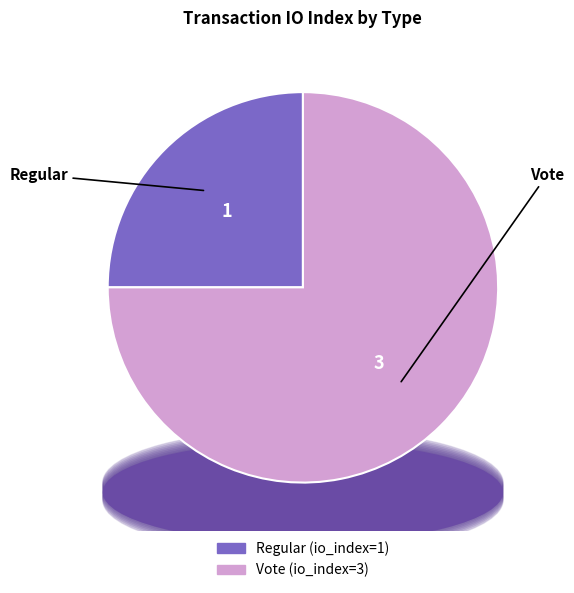

Count the number of slices in the pie.

2